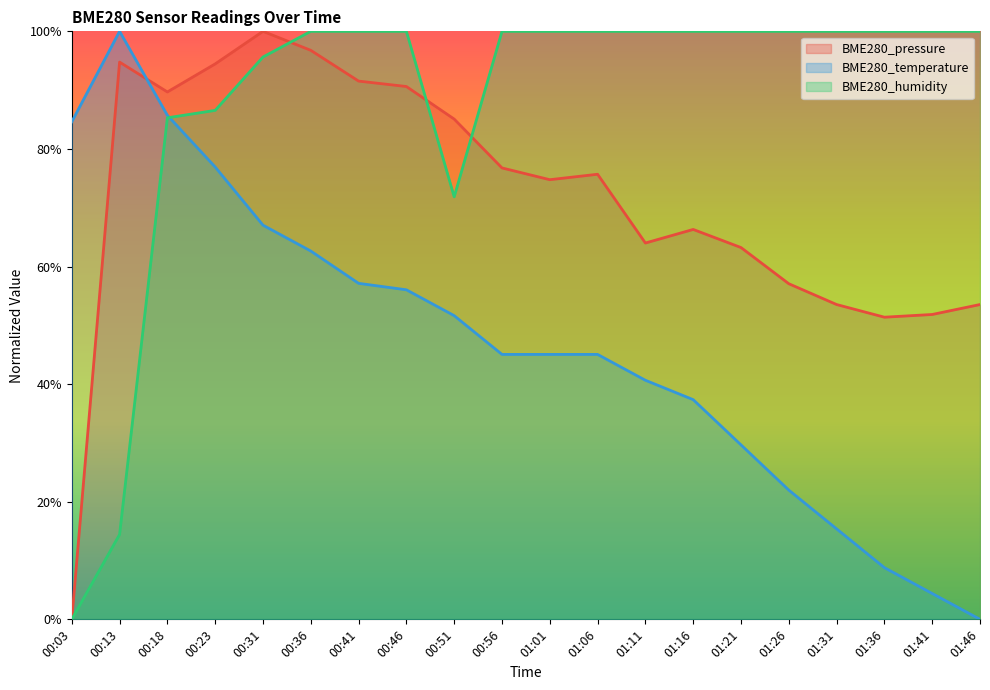

At 00:56, list the series in order from largest to smallest.

BME280_humidity, BME280_pressure, BME280_temperature